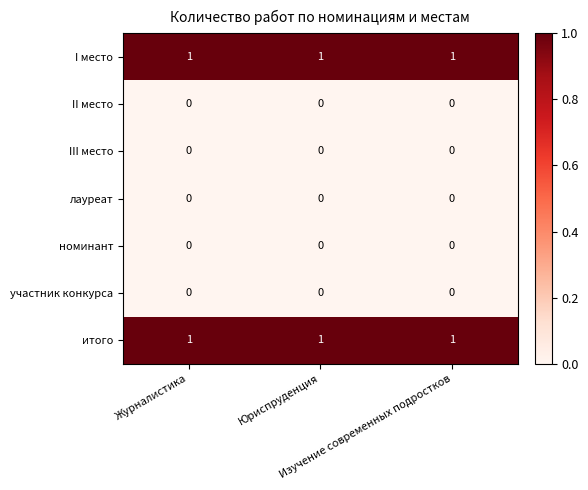

At how many categories does at least one series exceed 0?

3